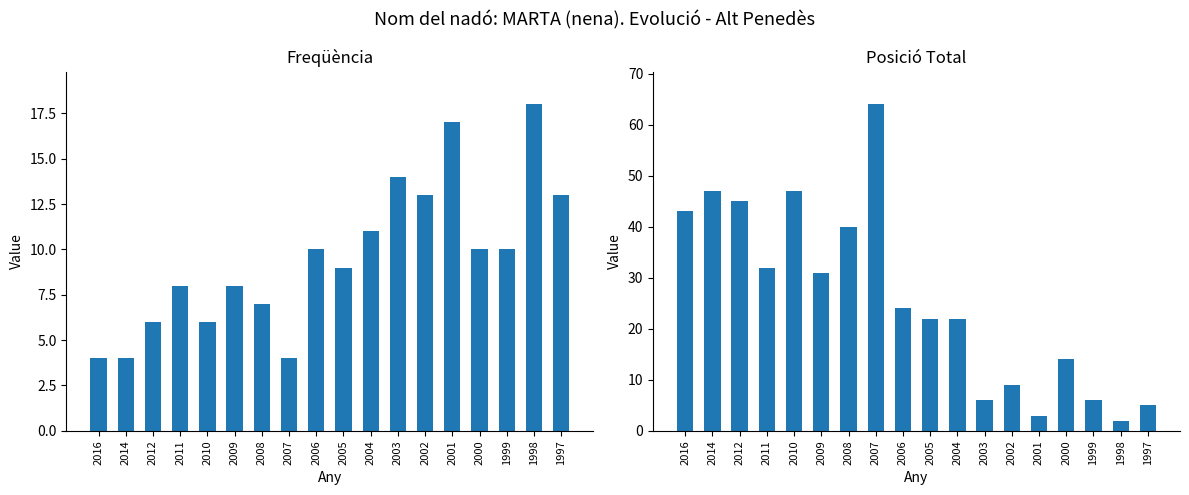

What is the total value across all series at 2000?

24